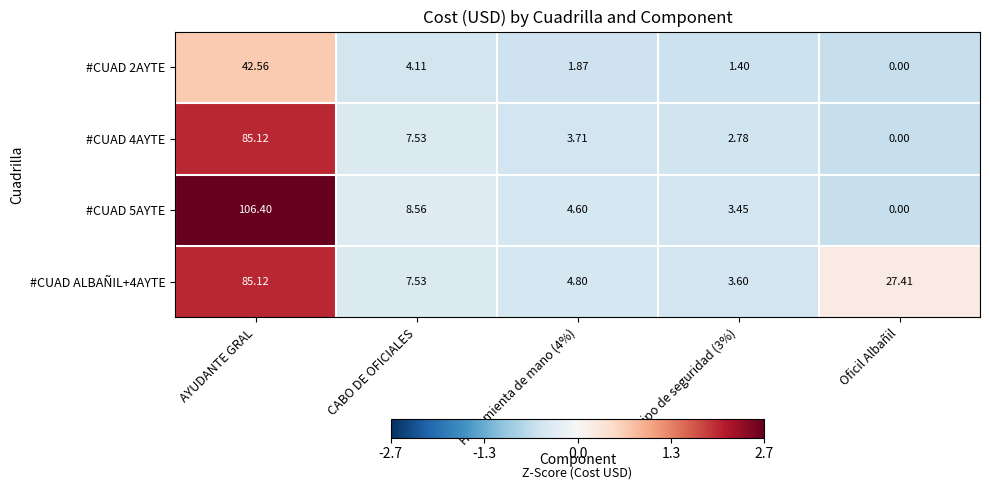

Which series has the largest range (max minus min)?

#CUAD 5AYTE